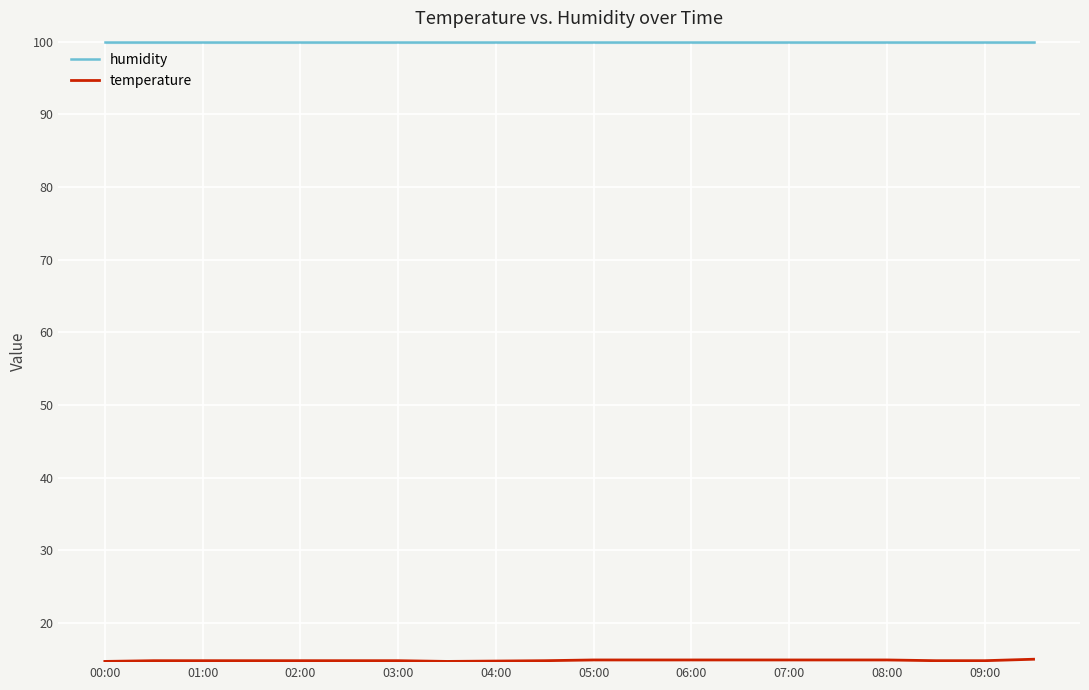

Does the chart display data point markers on the line(s)?

No